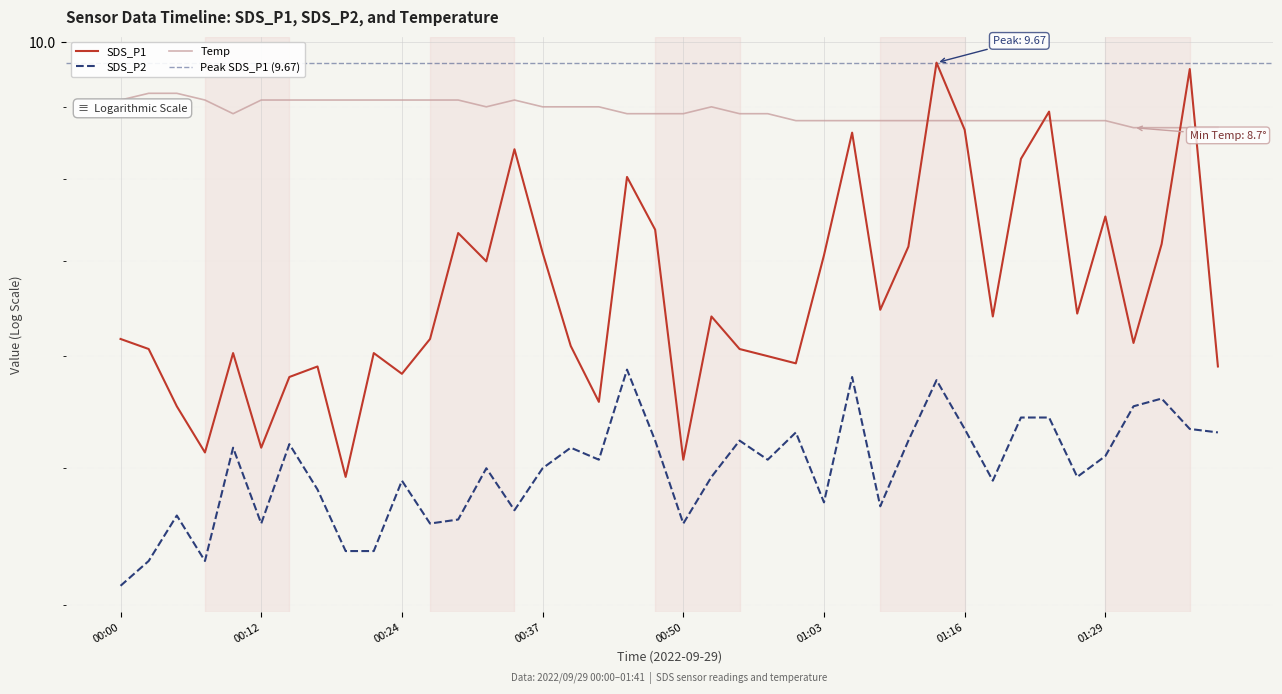

At how many categories does at least one series exceed 6?

40